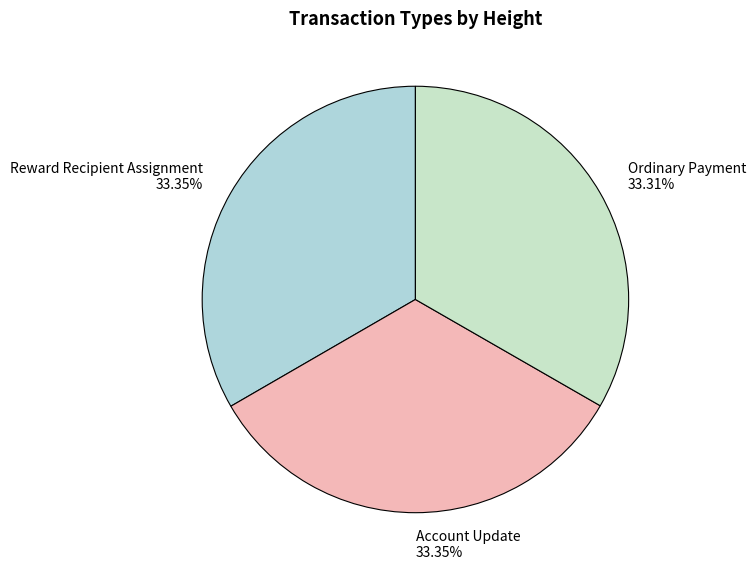

How many slices are in this pie chart?

3